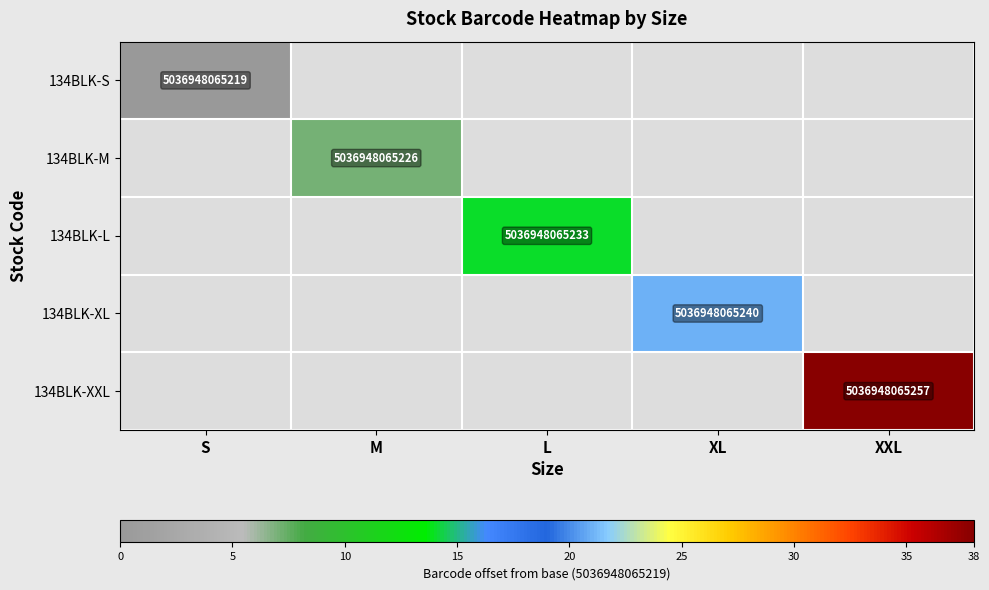

Is it true that 134BLK-XXL equals 5036948065257 at XXL?

True